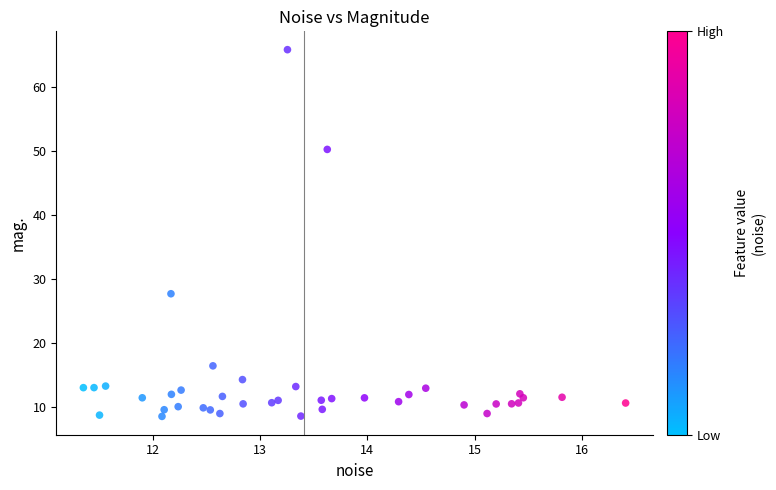

What Y value in the scatter plot is closest to 37?

27.7